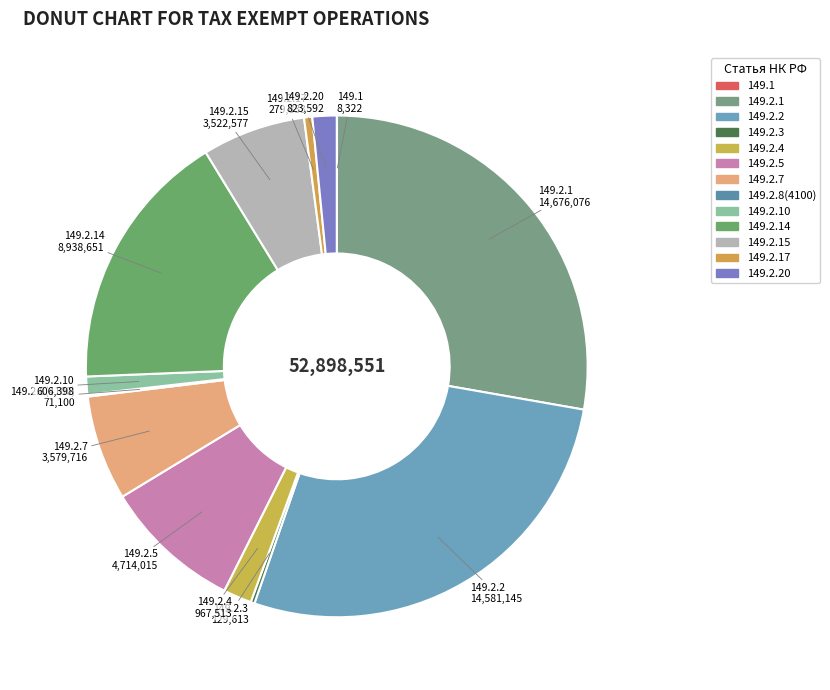

Combined, do 149.2.4 and 149.2.20 account for over 50%?

No